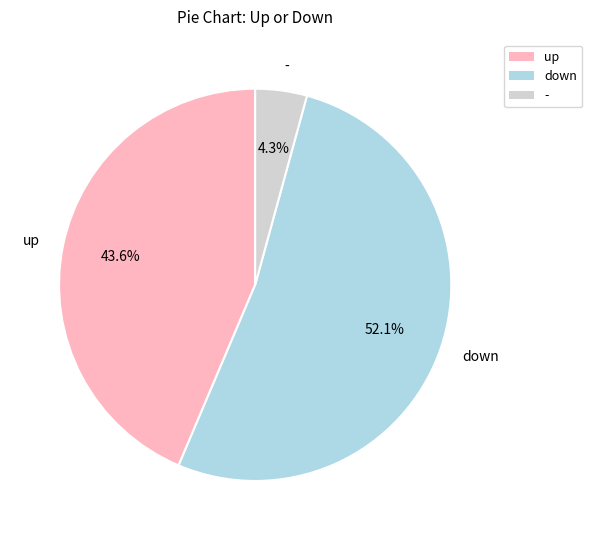

Is there any slice that represents more than half of the pie?

Yes